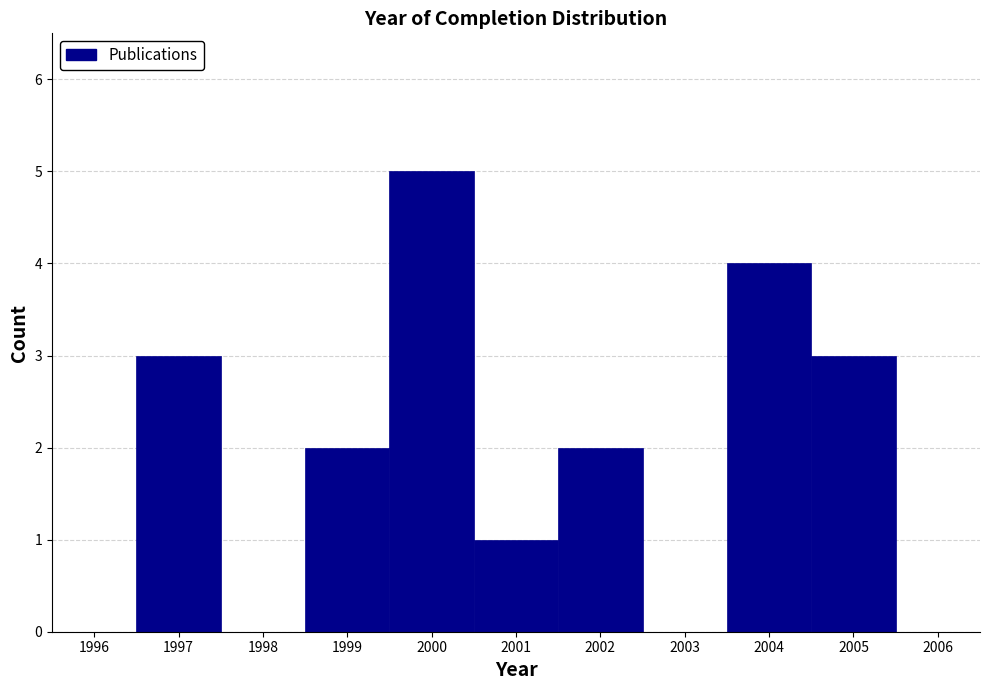

Which range on the x-axis has the tallest bar?

1999.5 to 2000.5